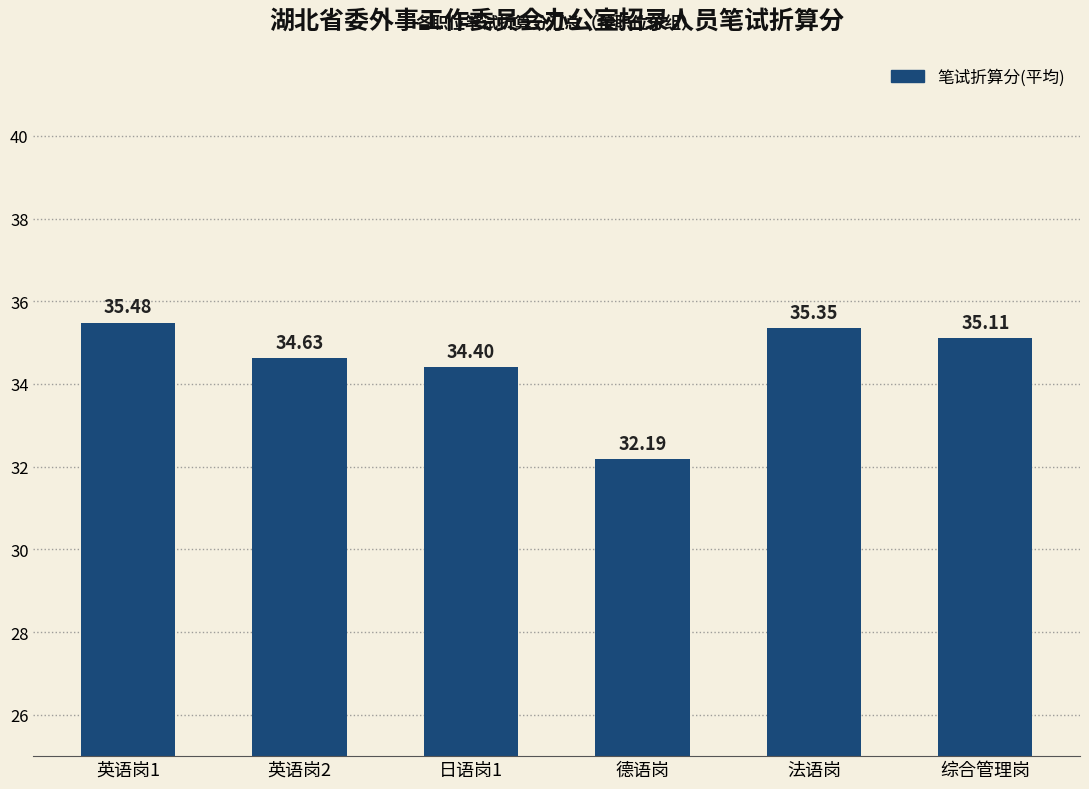

How many values are below 35?

3